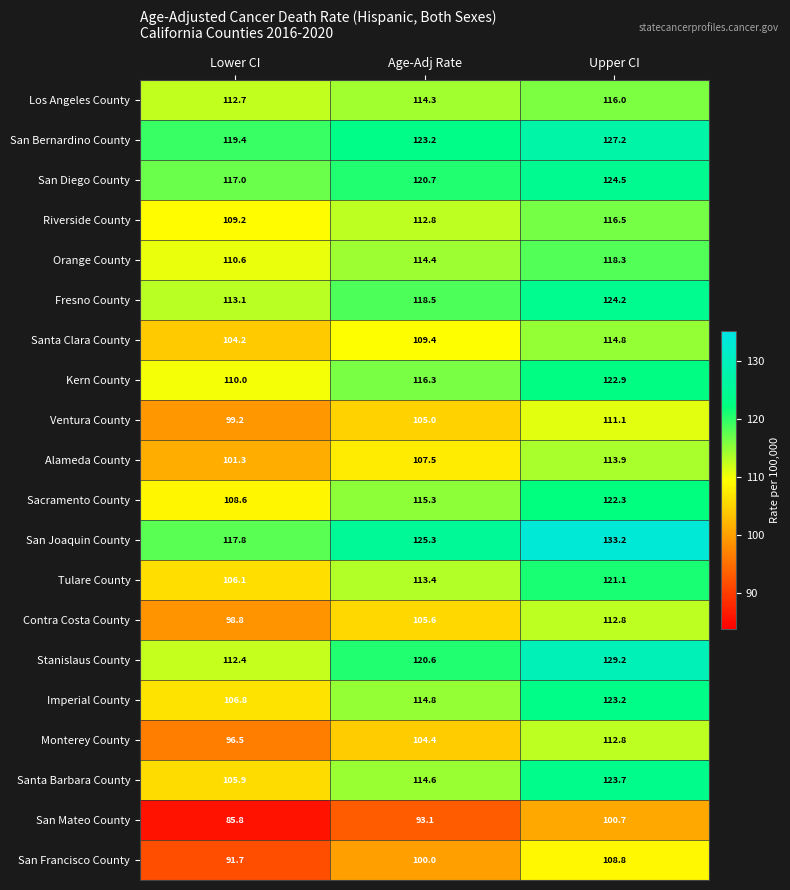

Which series has the largest range (max minus min)?

Santa Barbara County